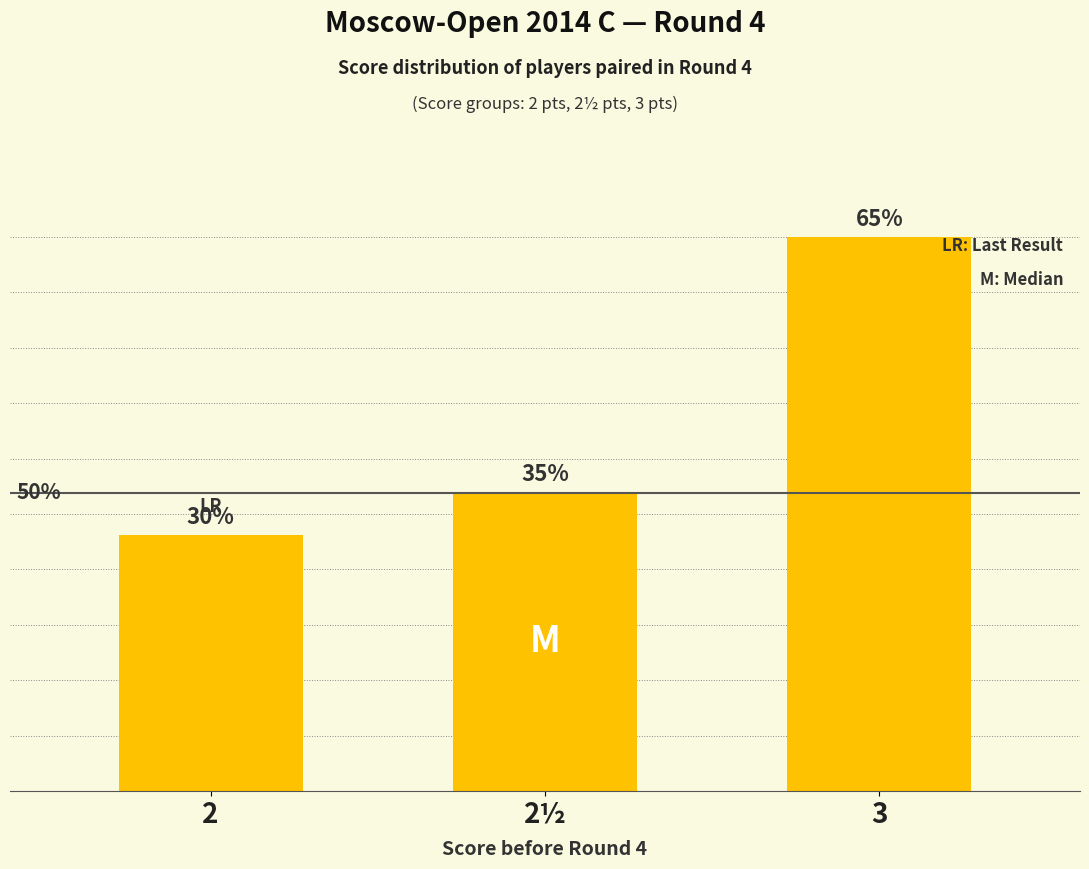

Is it true that the value at 2½ is 10?

False